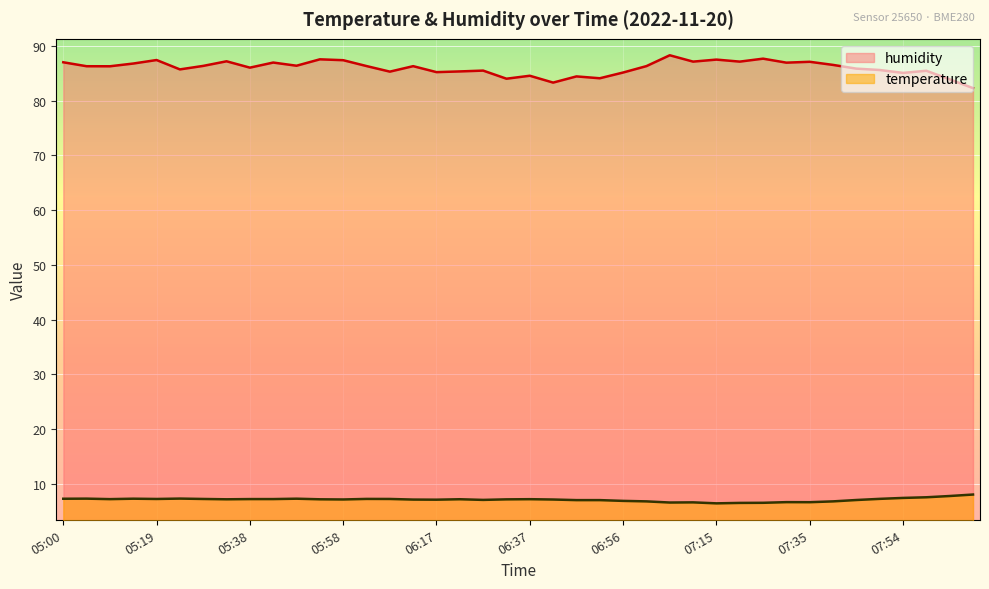

How many interior local peaks does the humidity series have?

13